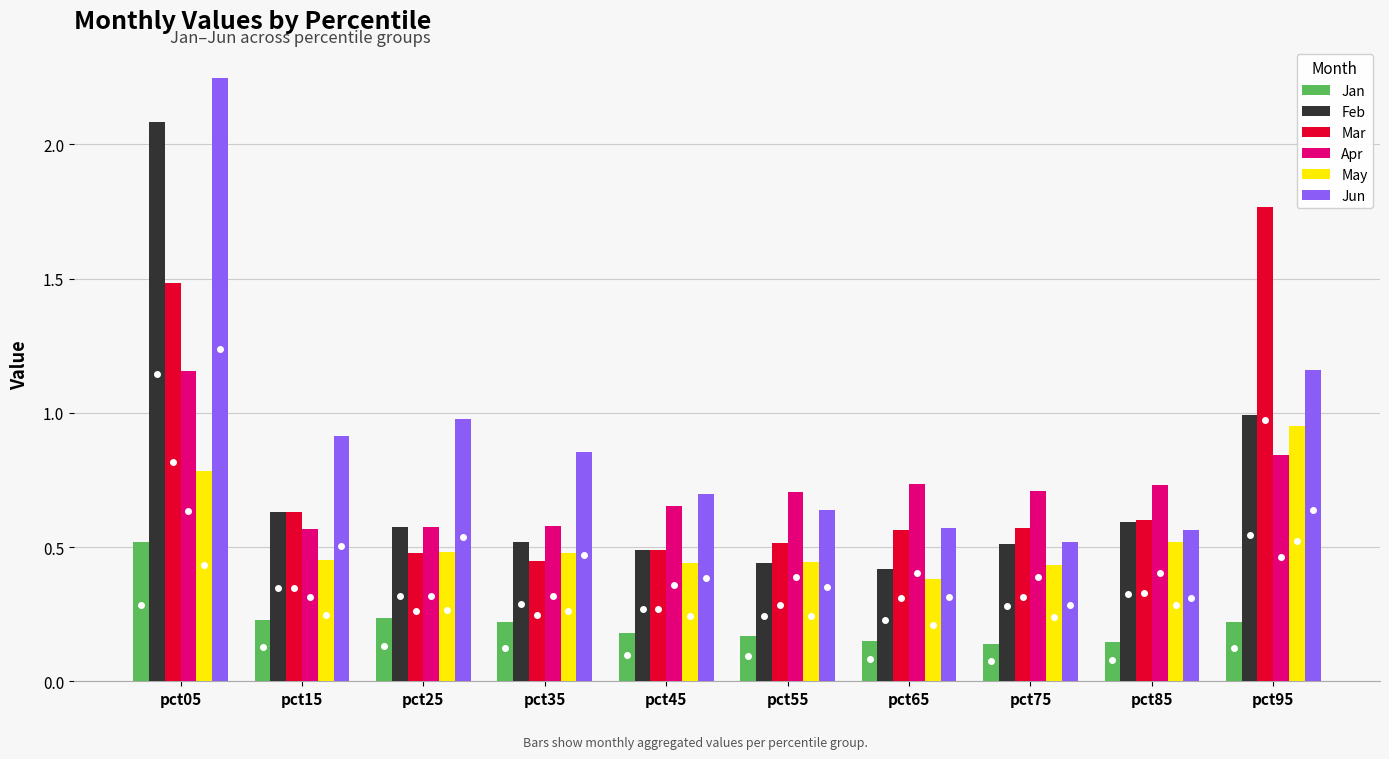

At which label does Mar reach its minimum?

pct35